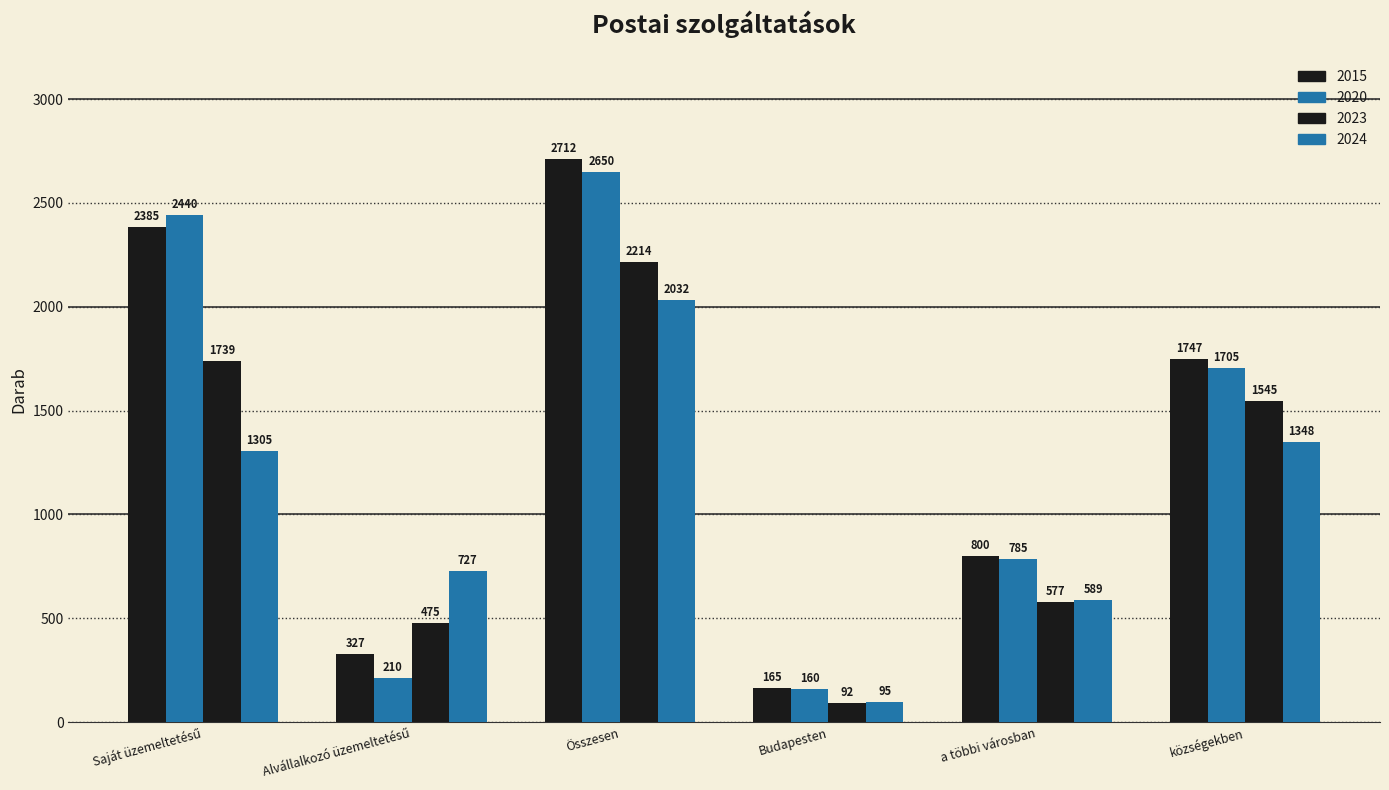

How many groups of bars are there?

6